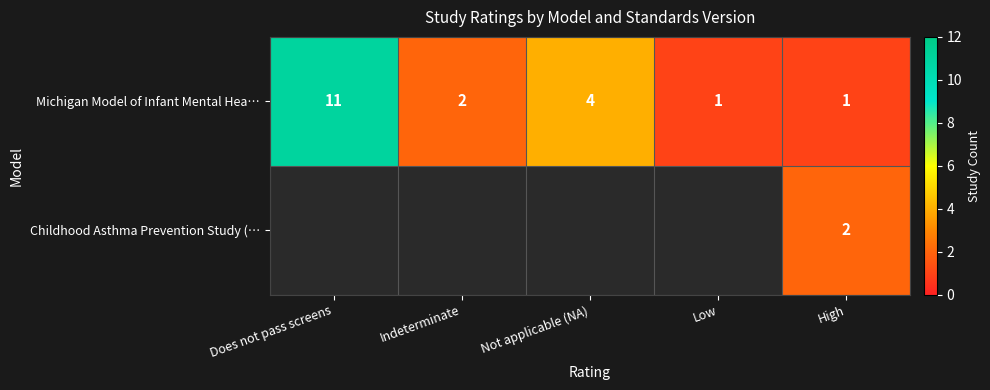

The Michigan Model of Infant Mental Hea… series shows 4 at Not applicable (NA). True or false?

True